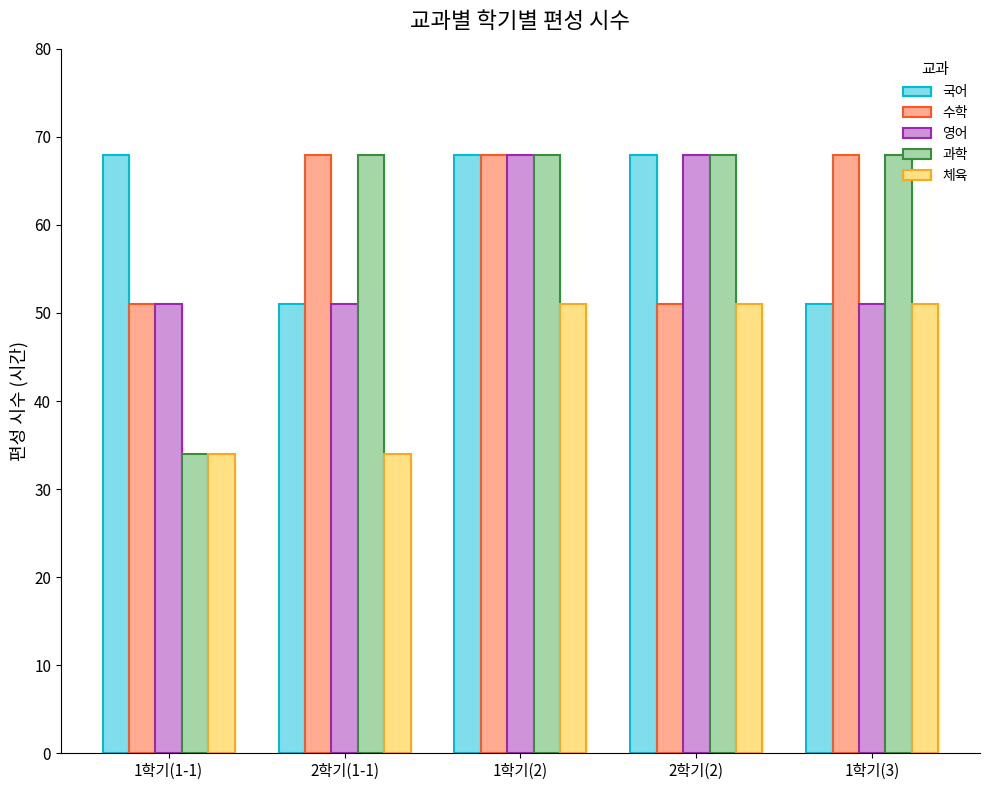

Are the bars grouped side by side (vs. stacked)?

Yes